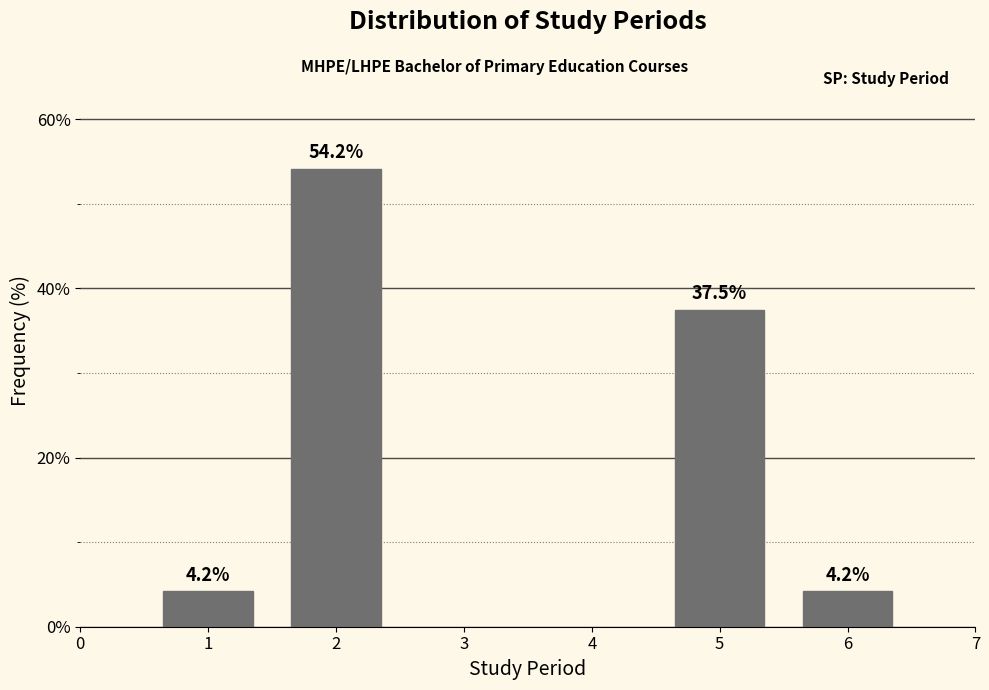

Reading left to right, what are all the values shown in this chart?

4.2	54.2	37.5	4.2